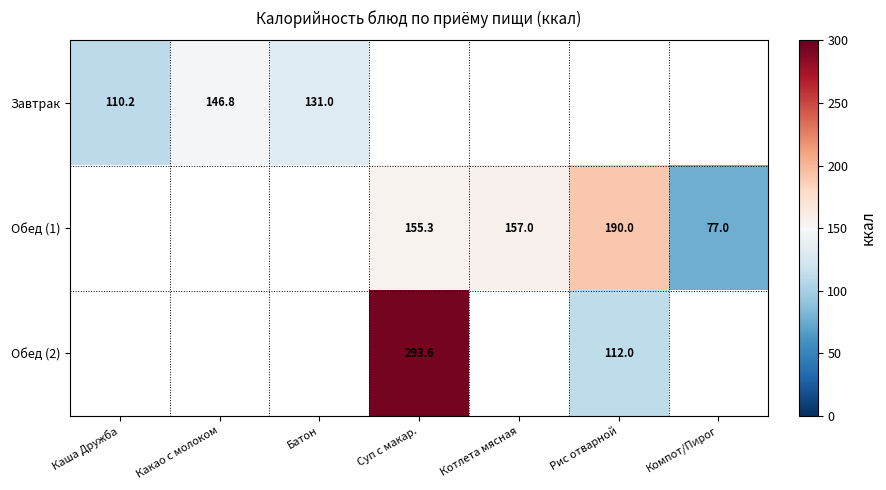

Which has a higher value, Батон or Рис отварной?

Рис отварной